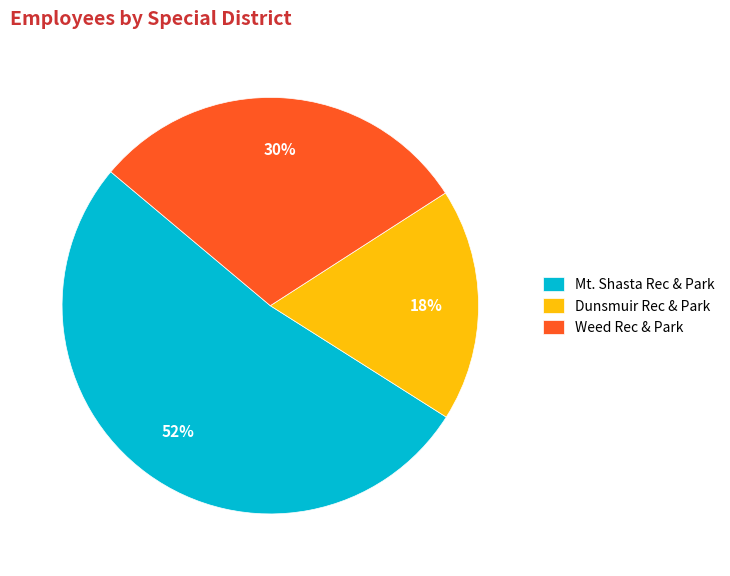

Which category has the smallest portion of the pie?

Dunsmuir Rec & Park